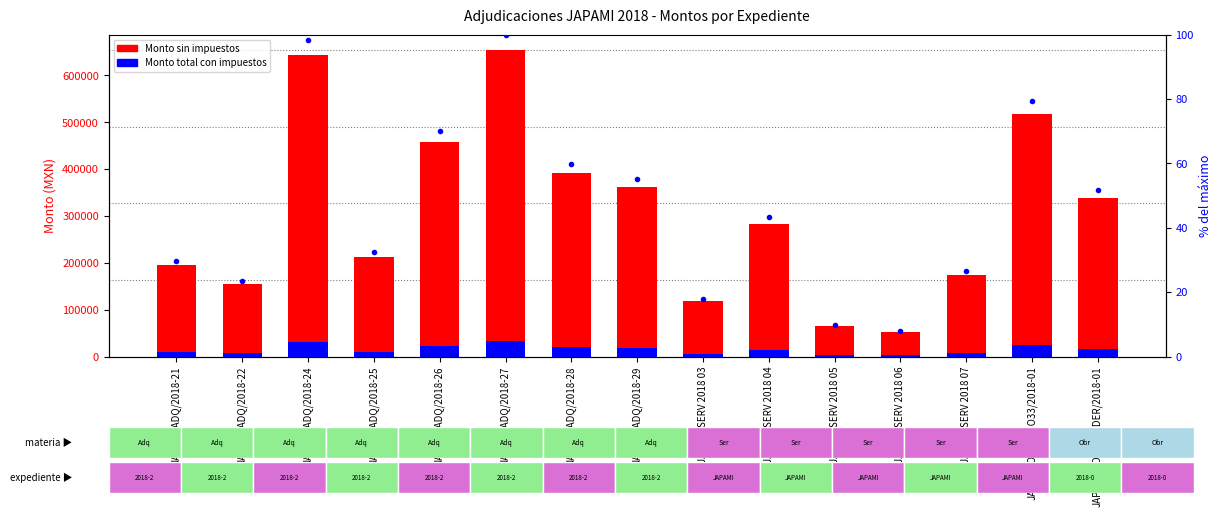

What is the sum of all Monto total con impuestos values?

231096.2